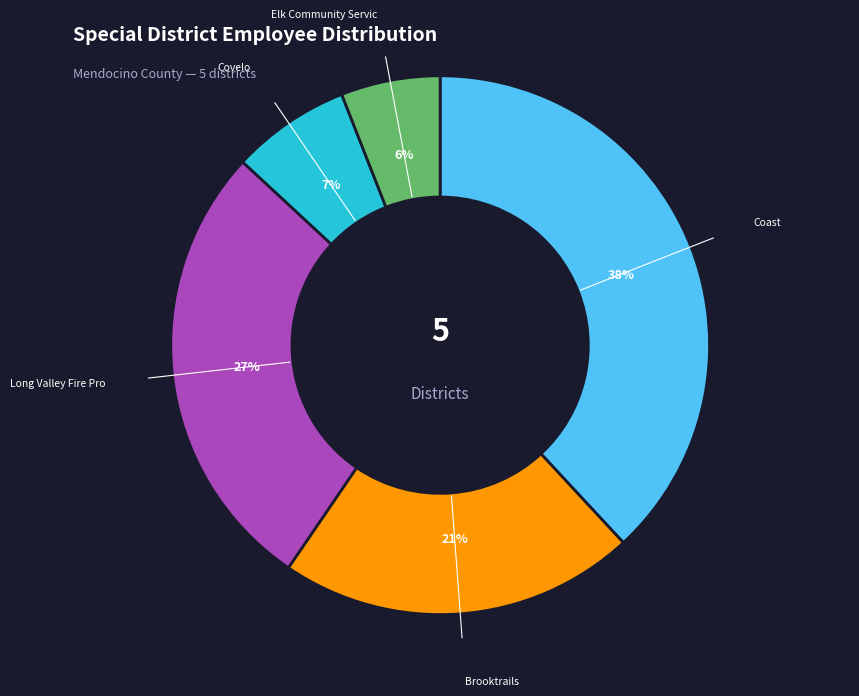

To the nearest percent, what is the difference between the largest and smallest slice percentages?

32%